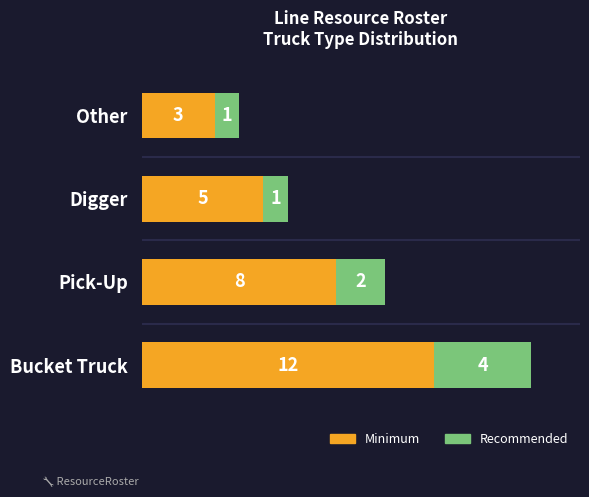

The Minimum series shows 12 at Bucket Truck. True or false?

True